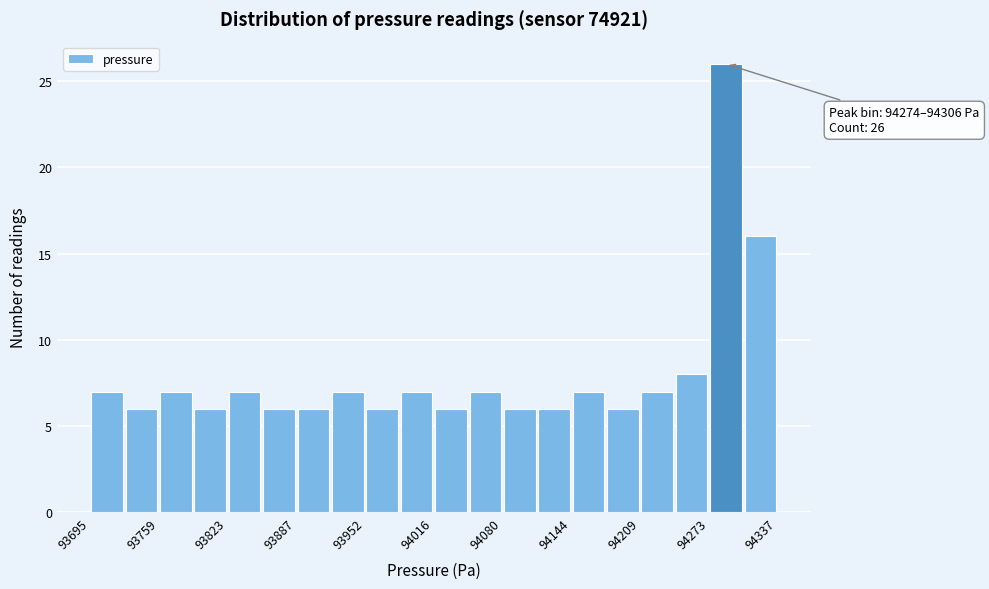

Read against the x-axis, roughly where is the centre of the tallest bar?

94290